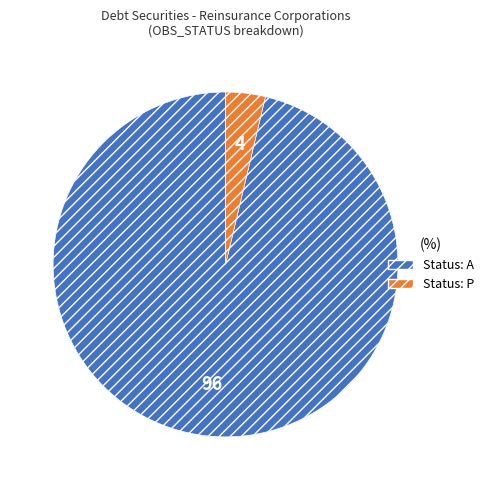

Is there any slice that represents more than half of the pie?

Yes